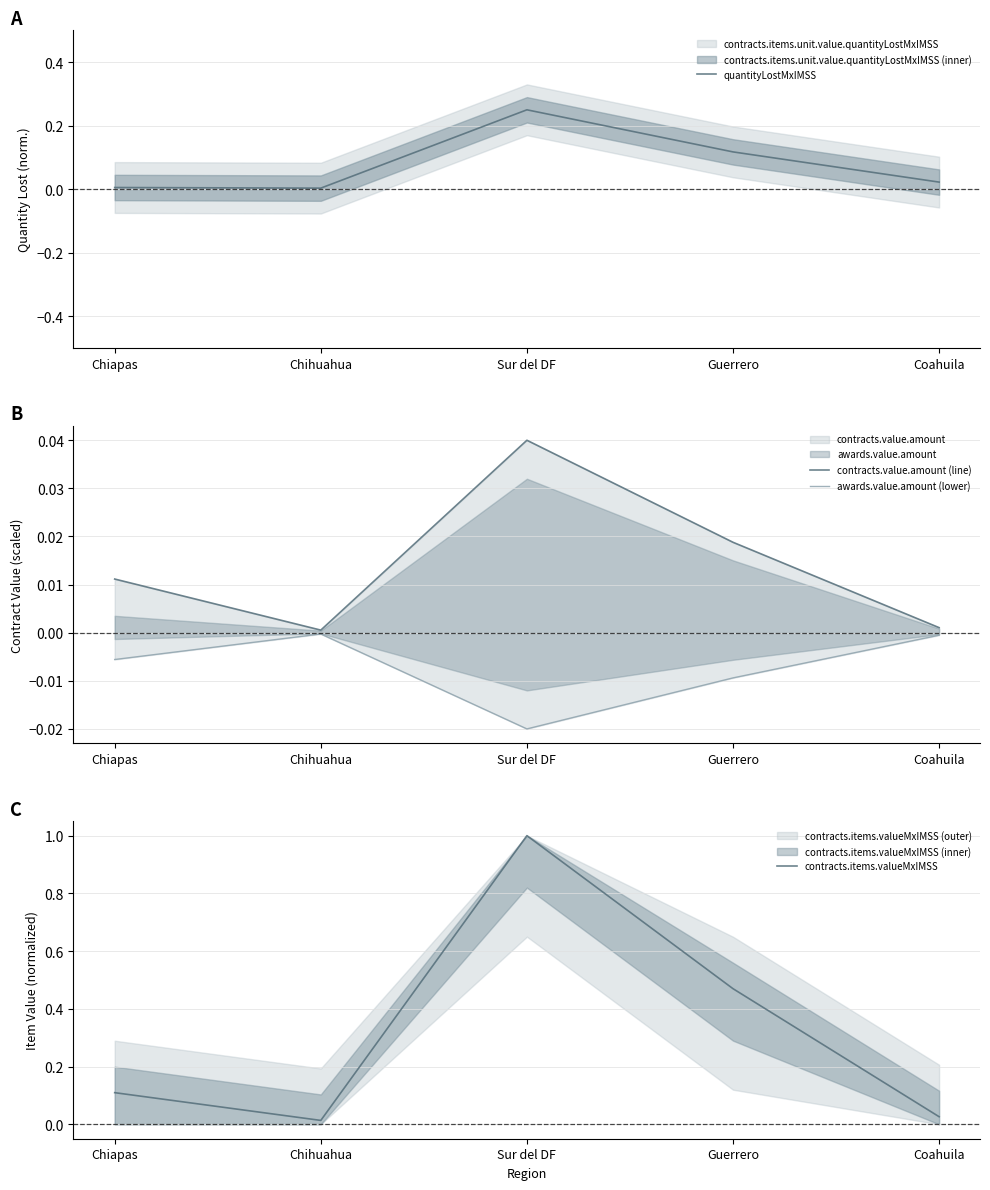

Rank the series at Coahuila from highest to lowest value.

contracts.items.valueMxIMSS, quantityLostMxIMSS, contracts.value.amount (line), awards.value.amount (lower)